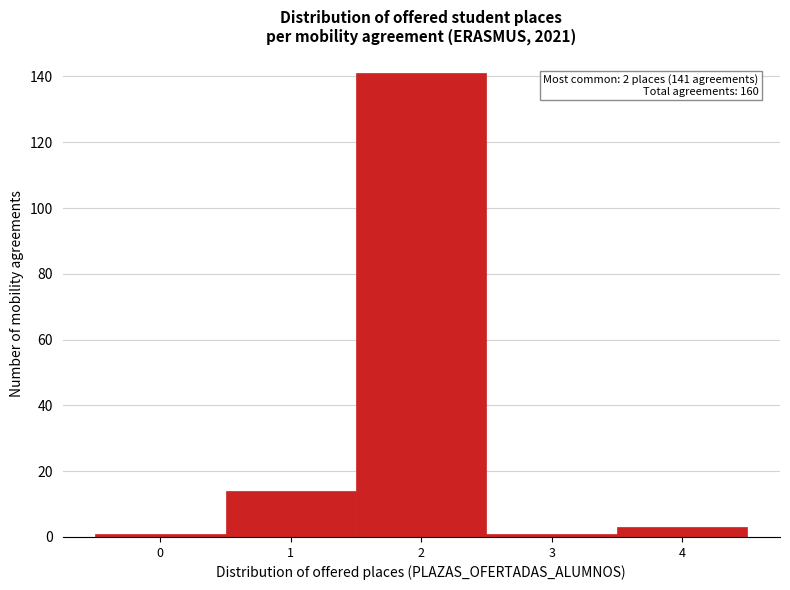

Over which range of the x-axis is the bar tallest?

1.5 to 2.5